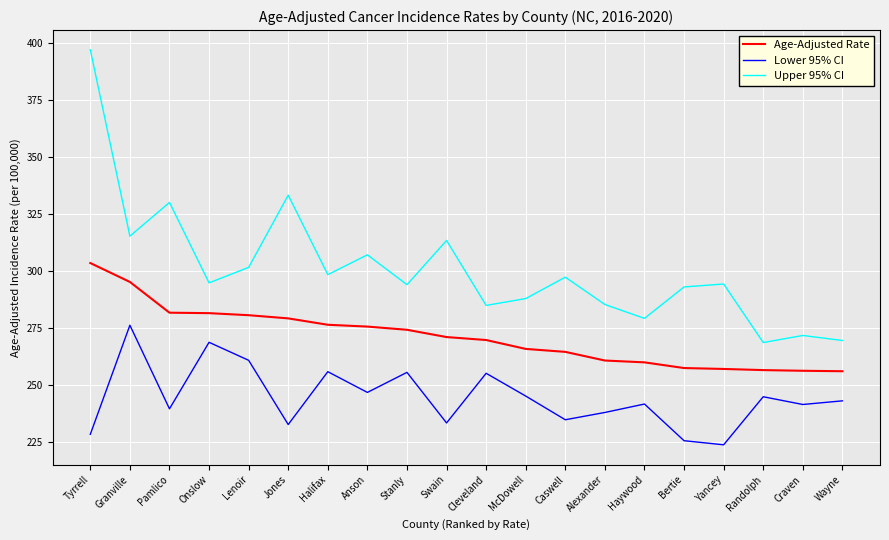

Which category has the highest value across all series?

Tyrrell